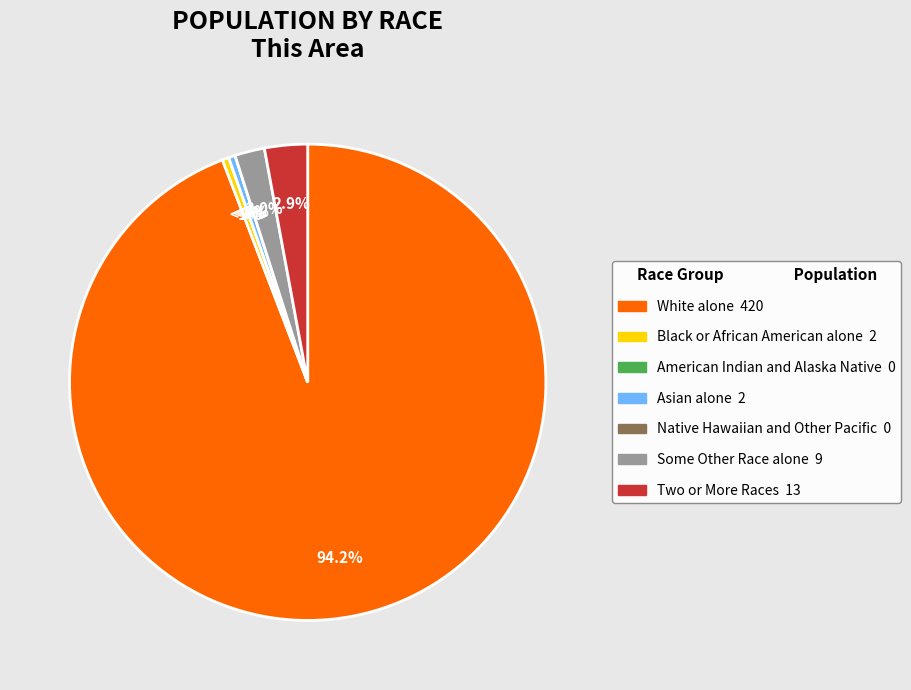

To the nearest percent, what percentage of the pie is White alone?

94%